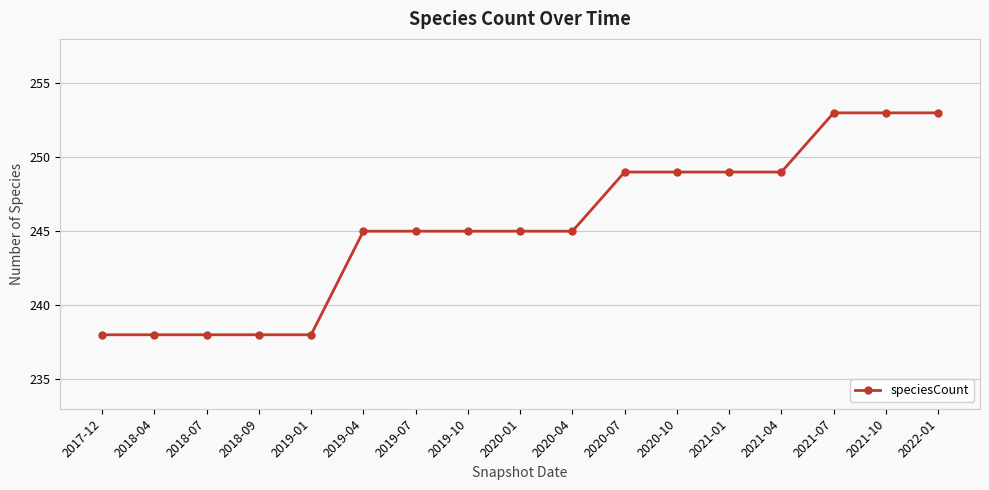

What is the change in value from 2018-04 to 2020-07?

+11